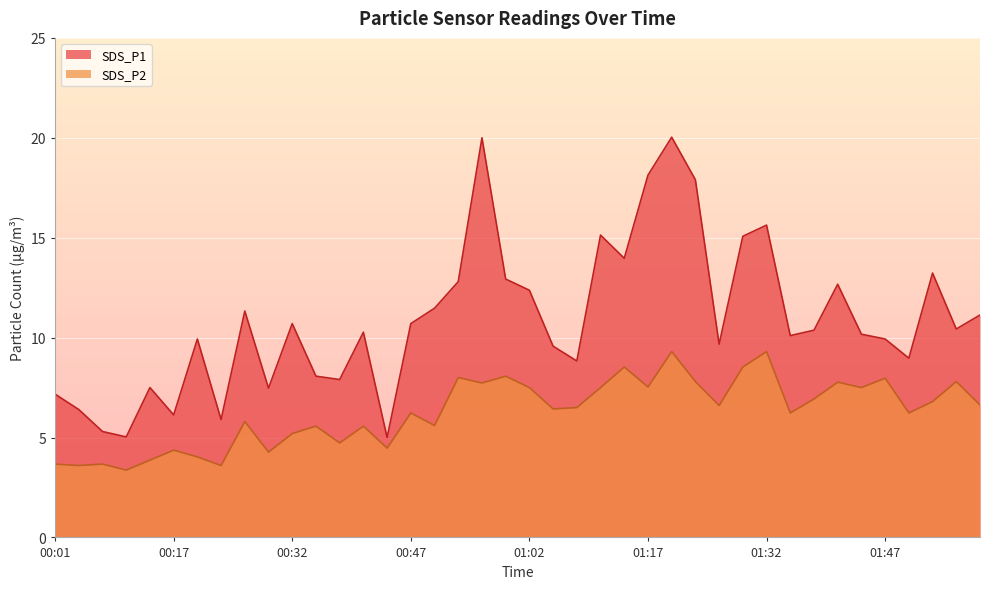

Read the SDS_P1 value at 00:29.

7.5